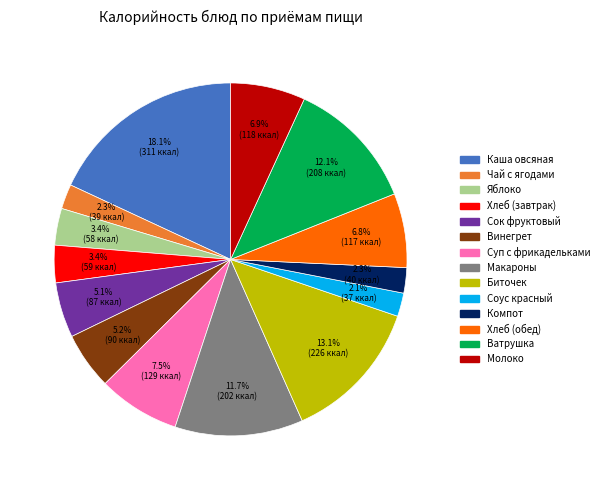

To the nearest percent, what is the average slice percentage?

7%